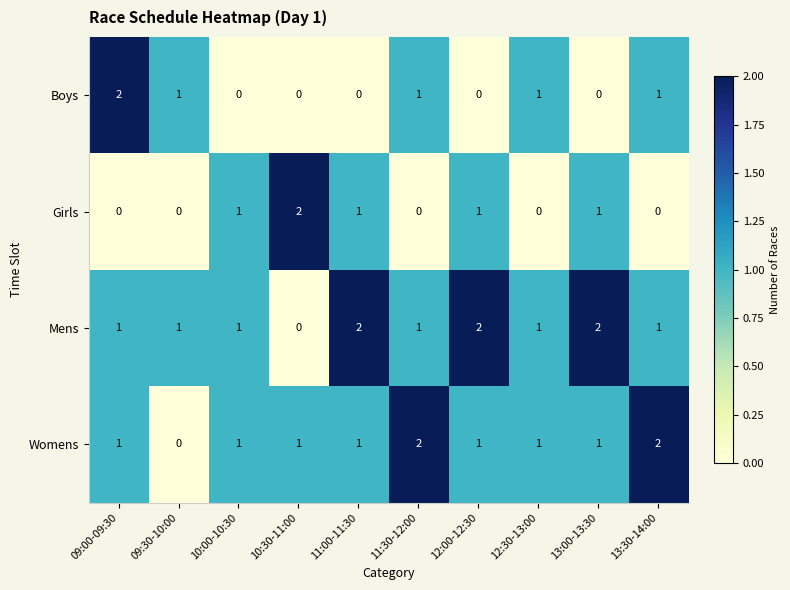

Which series has the largest total across all categories?

Mens